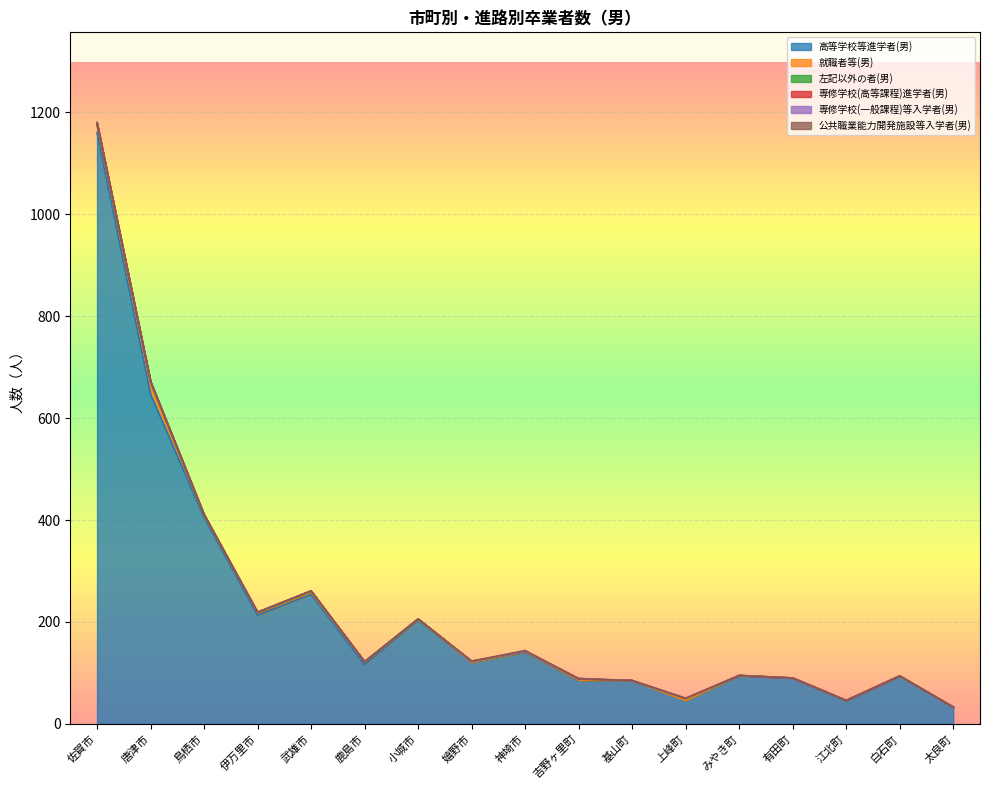

How many intersections are there between 専修学校(高等課程)進学者(男) and 左記以外の者(男)?

6